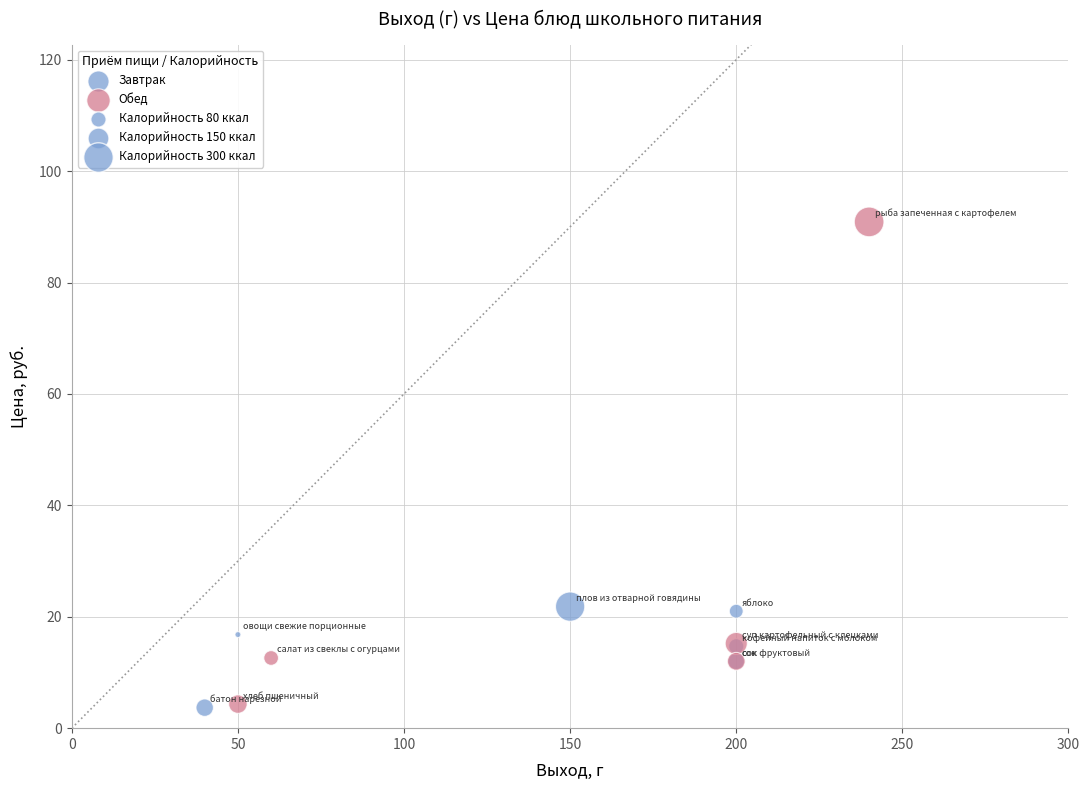

Which series reaches the maximum Y coordinate?

Обед